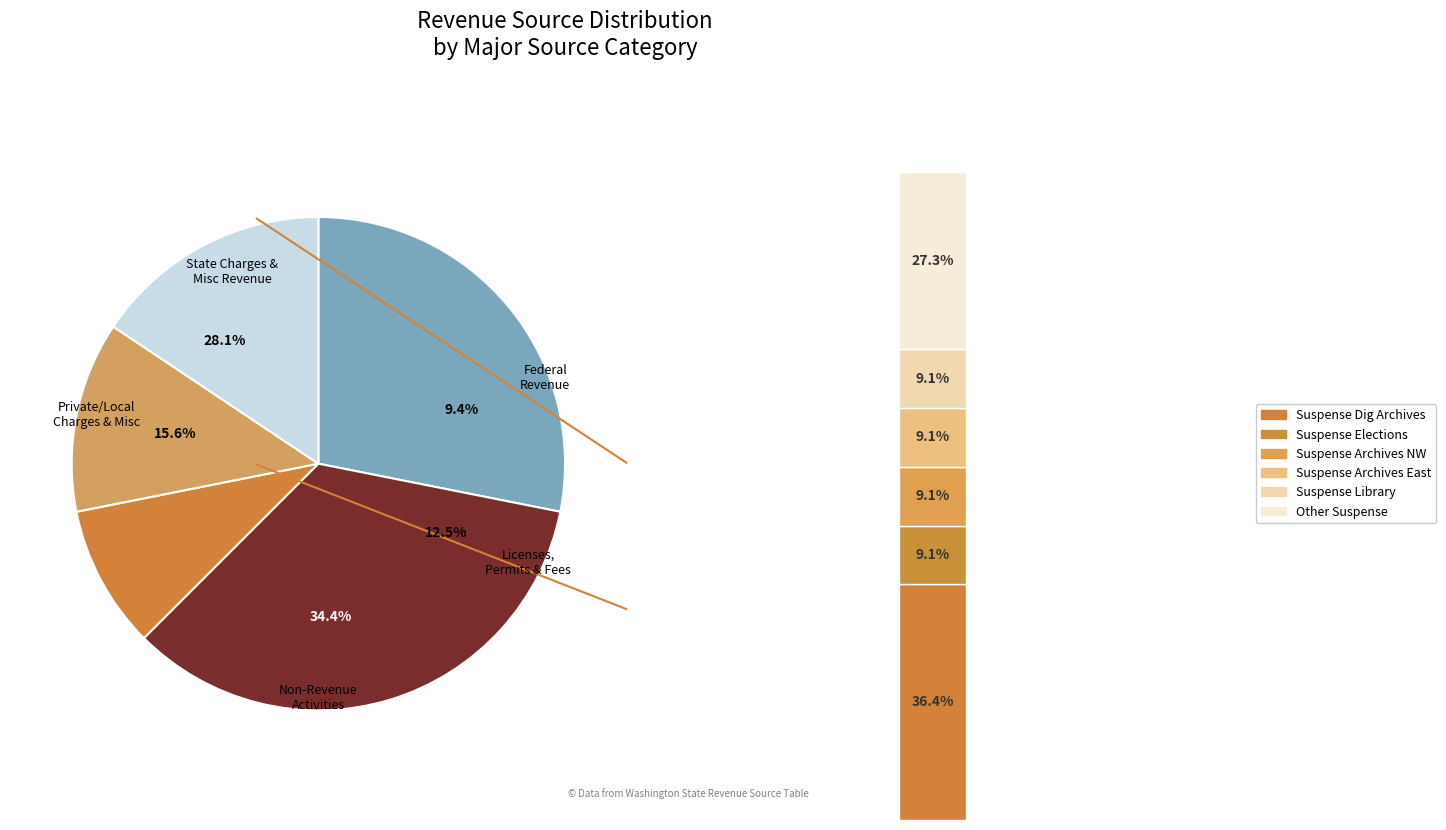

How much of the chart is everything except Federal Revenue?

90.6%